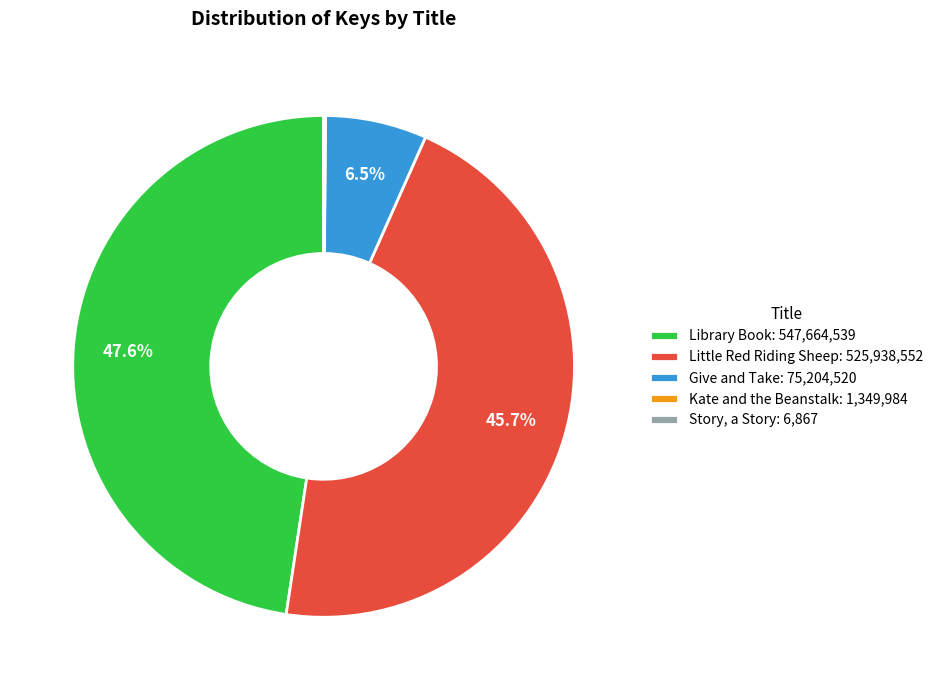

Does Give and Take: 75,204,520 represent more than half of the total?

No